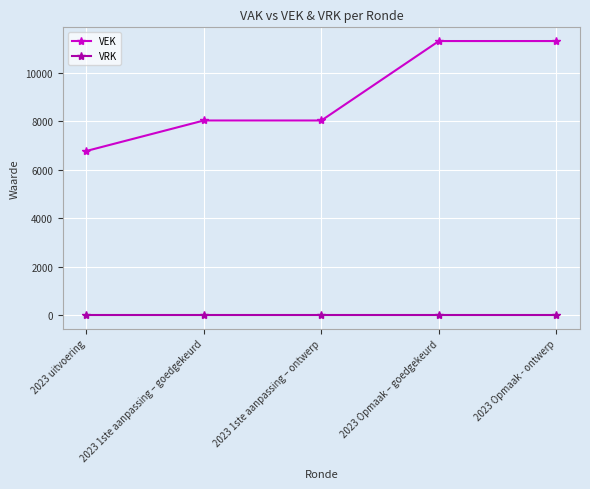

Which series has the largest range (max minus min)?

VEK